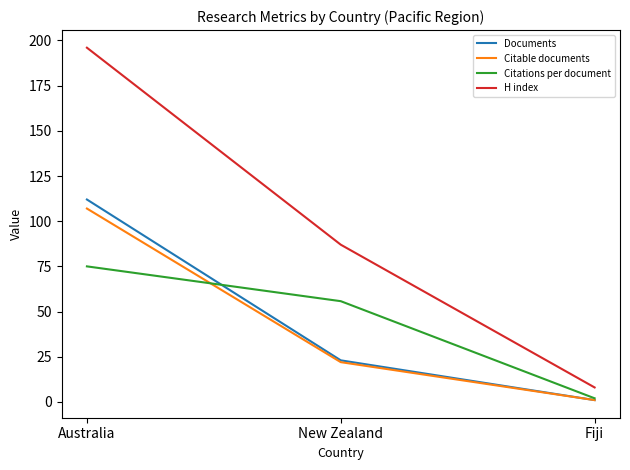

Rank the series by their maximum value, from lowest to highest.

Citations per document, Citable documents, Documents, H index